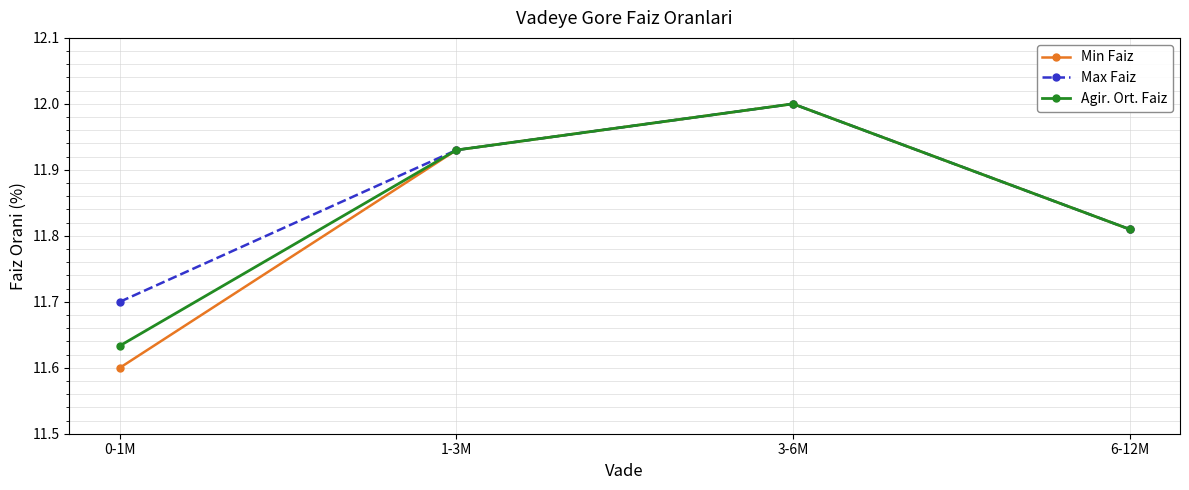

Where is Agir. Ort. Faiz nearest to the value 11?

0-1M